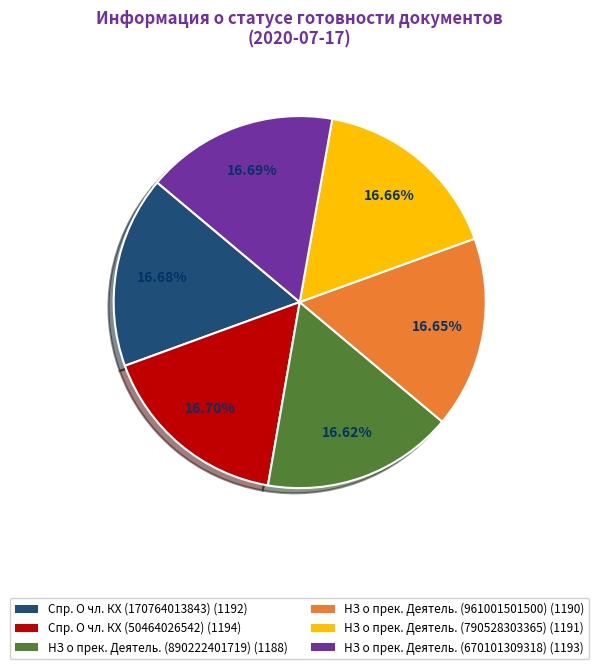

What is the ratio of the value at НЗ о прек. Деятель. (961001501500) to the value at НЗ о прек. Деятель. (790528303365)?

1.0